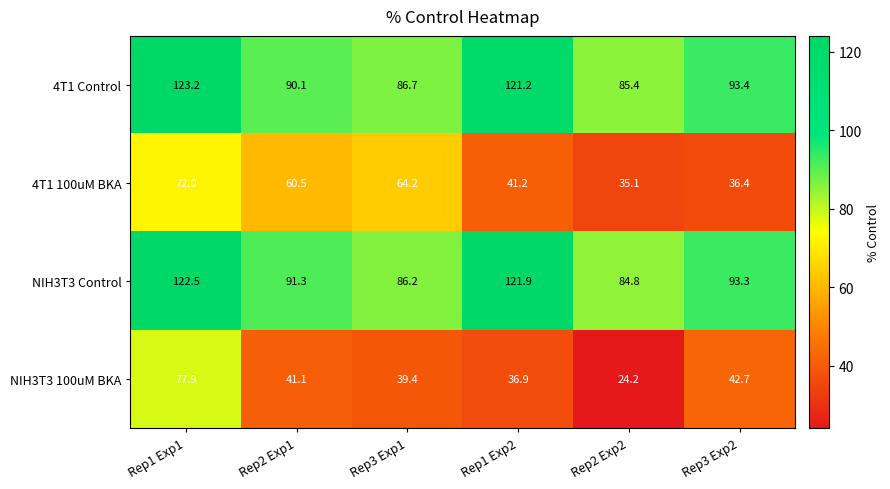

What is the highest value of the 4T1 Control series?

123.2